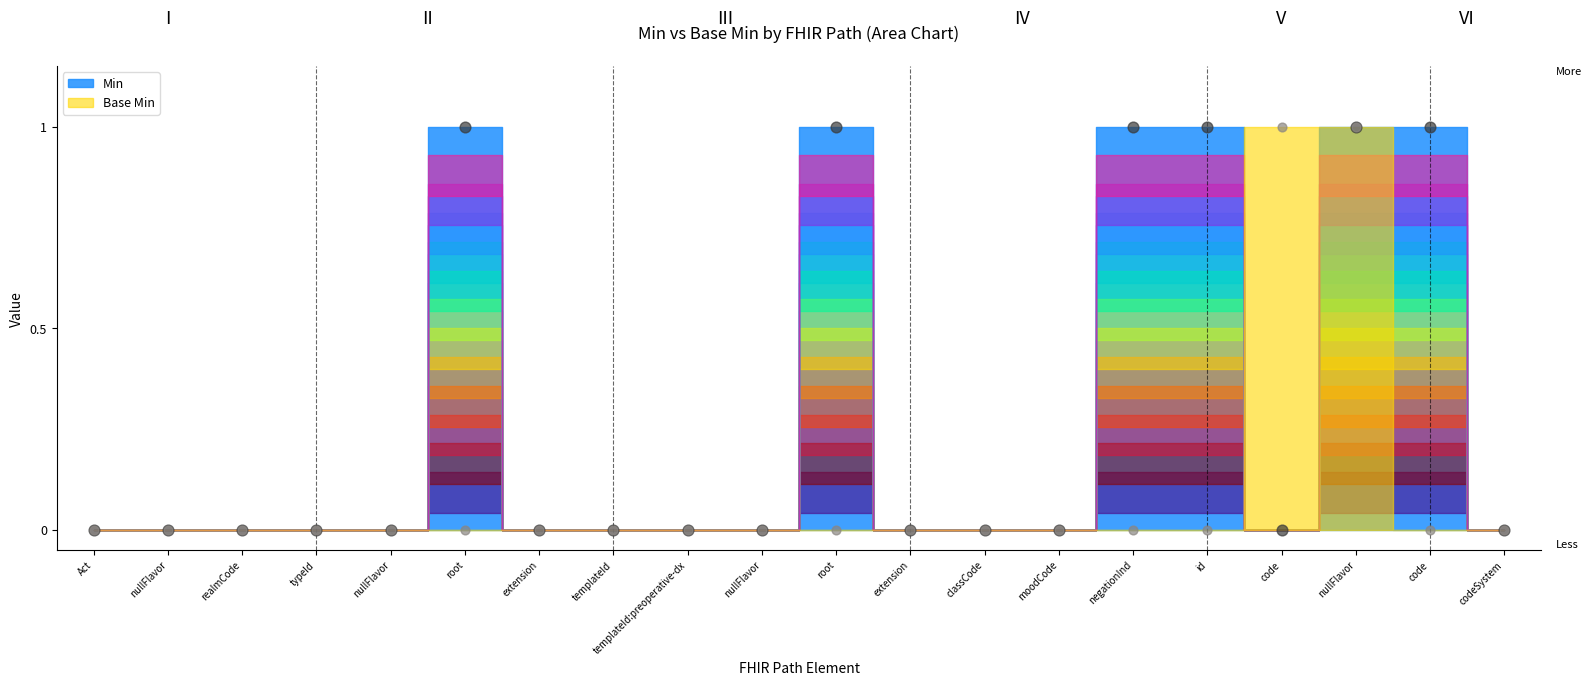

Which series has the largest total across all categories?

Min